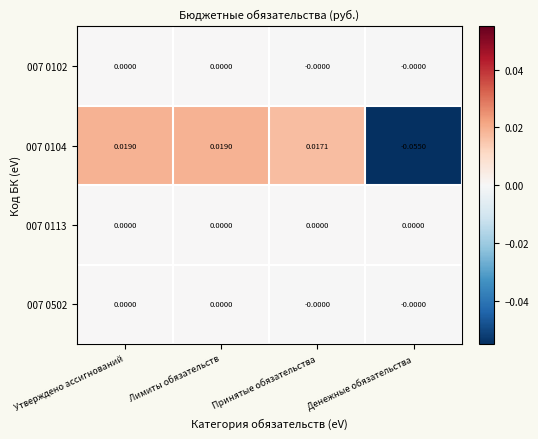

At which label is 007 0104 closest to 0?

Принятые обязательства